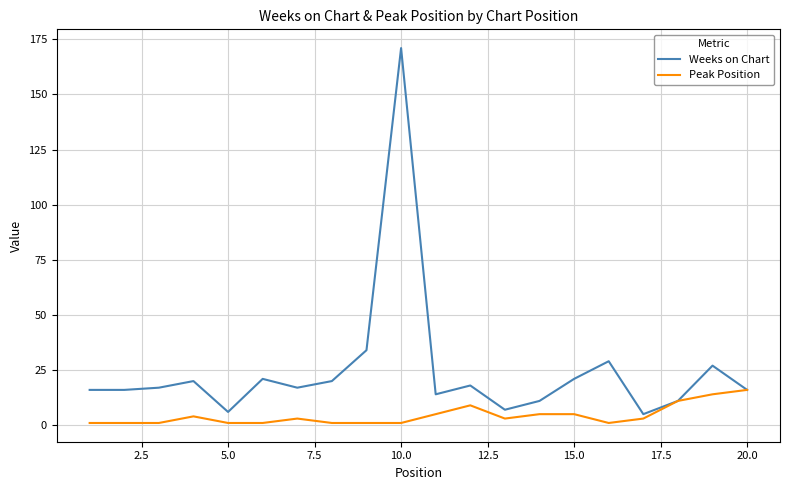

How many lines are shown in the chart?

2